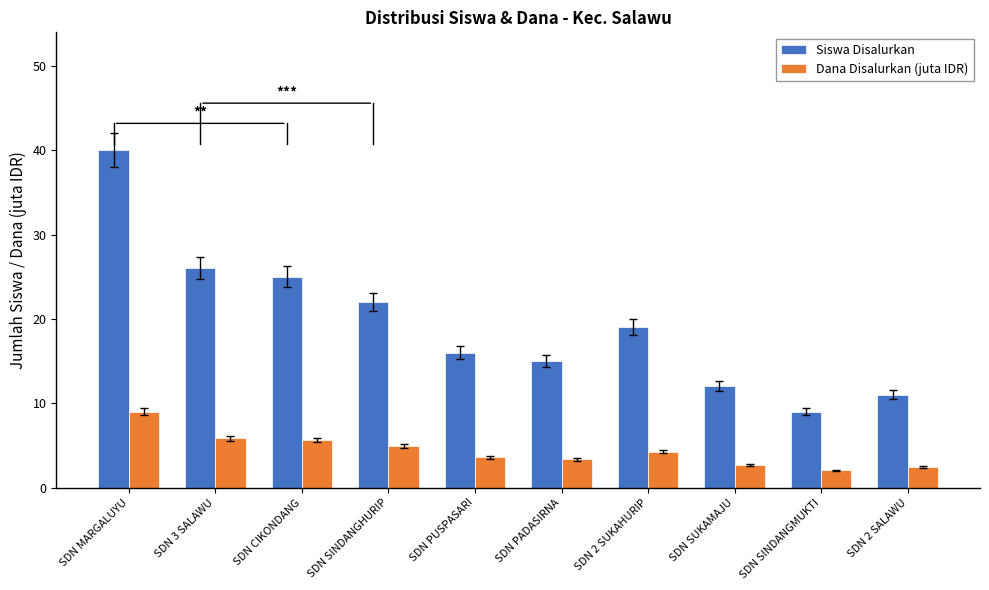

List the series in order of their peak value, highest first.

Siswa Disalurkan, Dana Disalurkan (juta IDR)